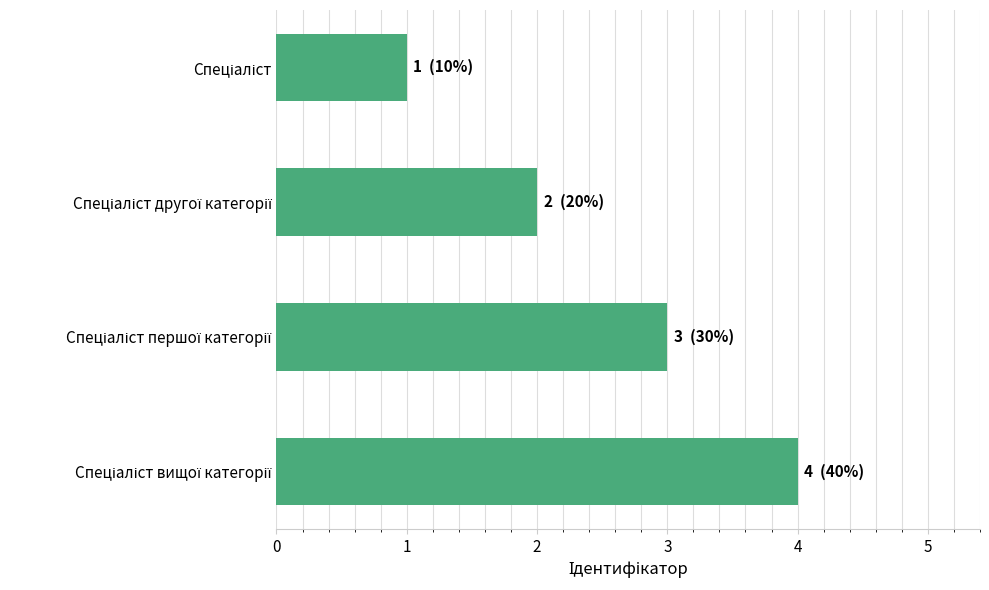

What is the maximum value shown in the chart?

4